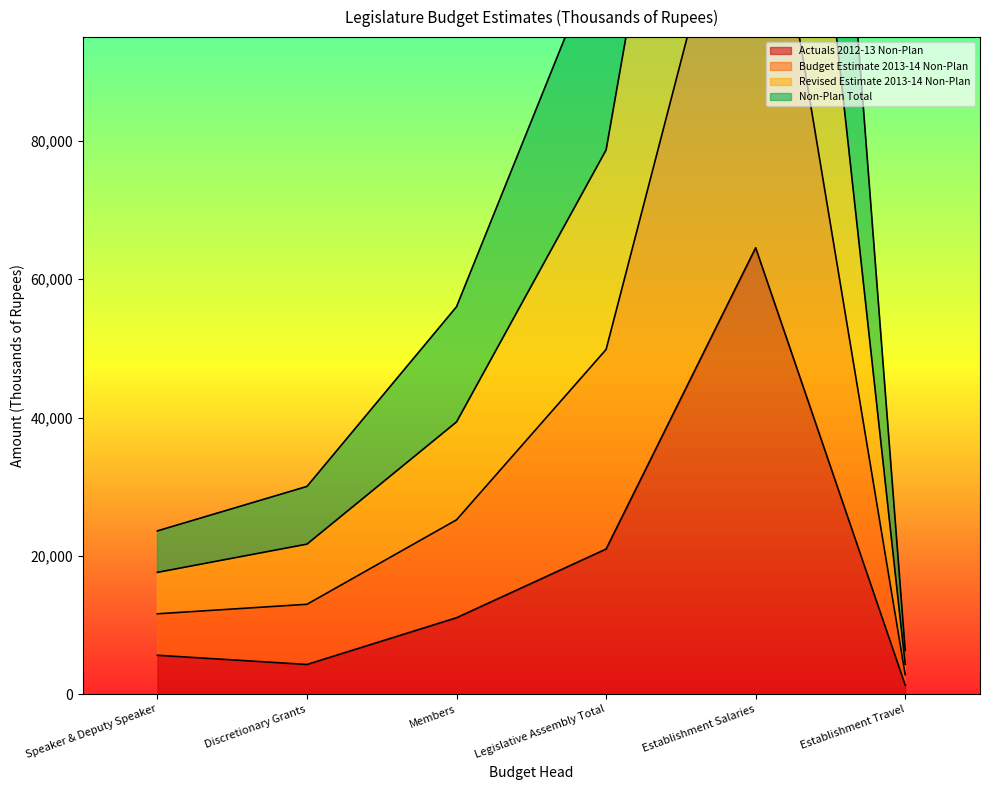

Between Speaker & Deputy Speaker and Establishment Travel, which is larger?

Speaker & Deputy Speaker